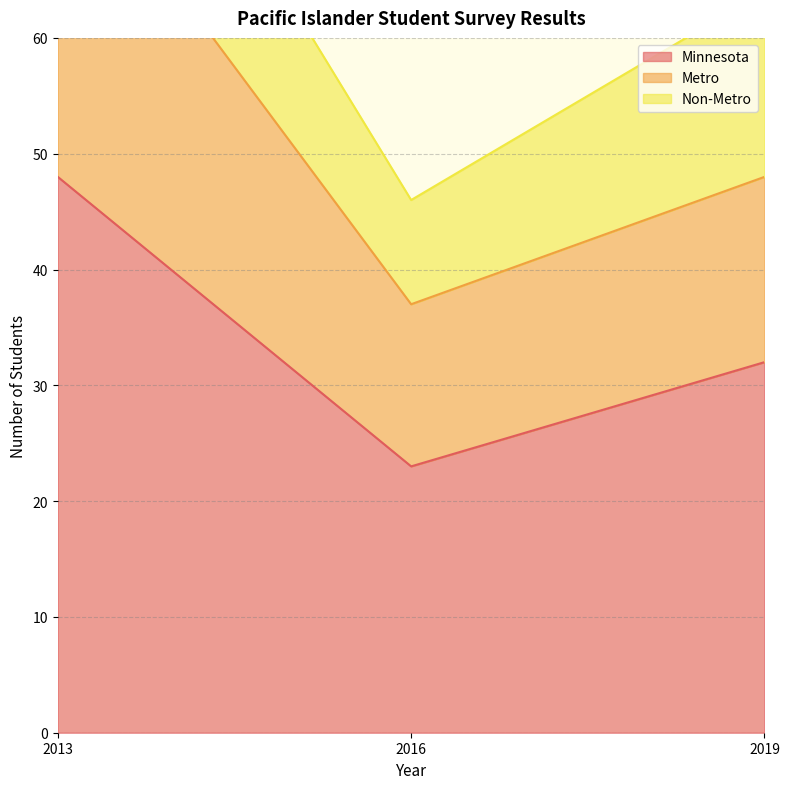

At how many categories does at least one series exceed 27?

3